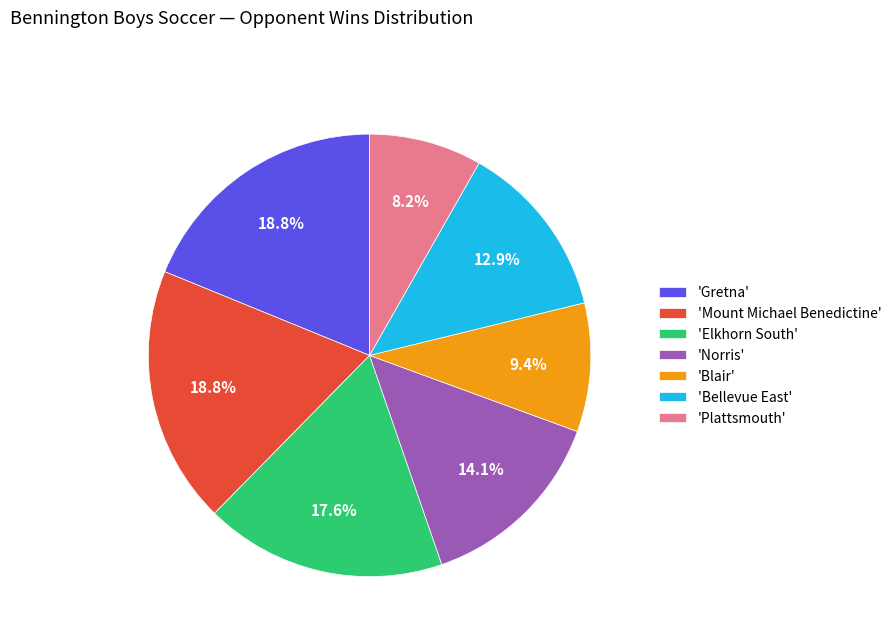

What is the total percentage of 'Elkhorn South' and 'Plattsmouth'?

25.9%